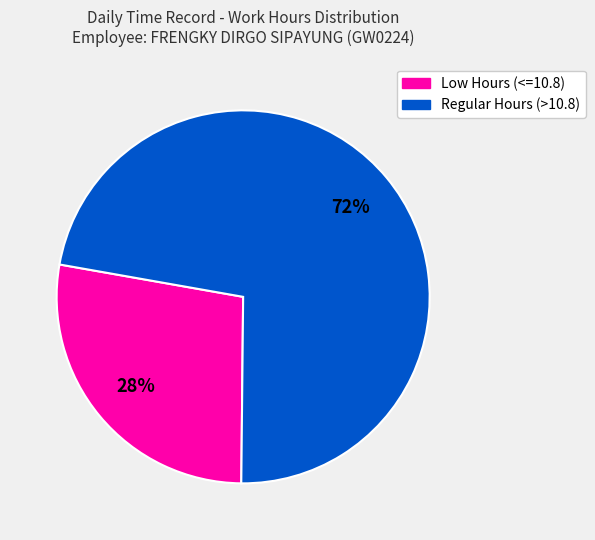

Does any single category account for the majority?

Yes